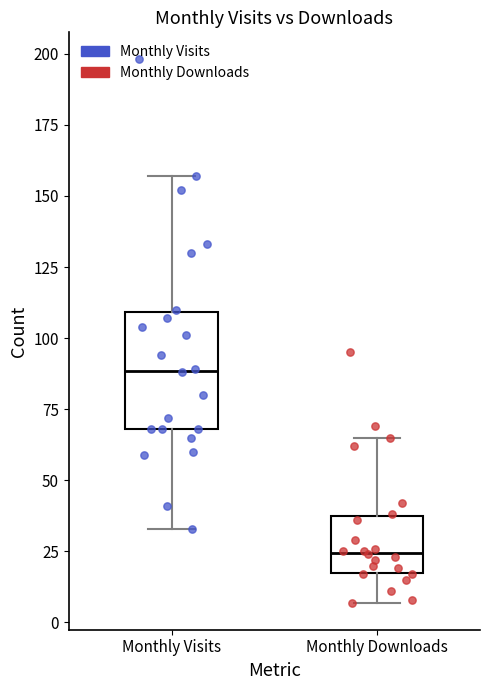

Reading left to right, transcribe this box plot: for each box, give where its median line is, the range the box spans, and where its two whiskers end, as read against the y-axis. The values are not printed on the chart, so give them approximately, as read against the axis.

Monthly Visits: median 90, box 70 to 110, whiskers 35 to 155
Monthly Downloads: median 25, box 20 to 40, whiskers 5 to 65